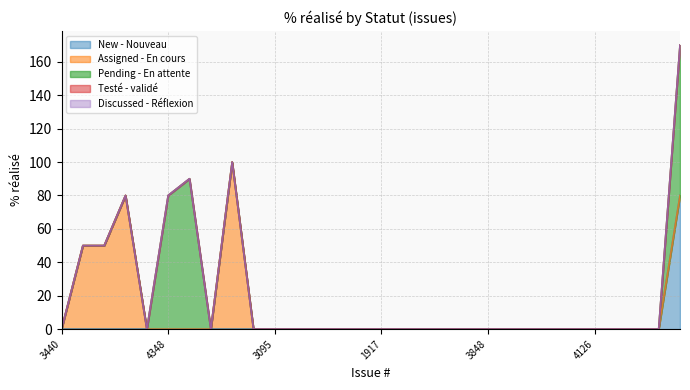

Does the chart have visible grid lines?

Yes